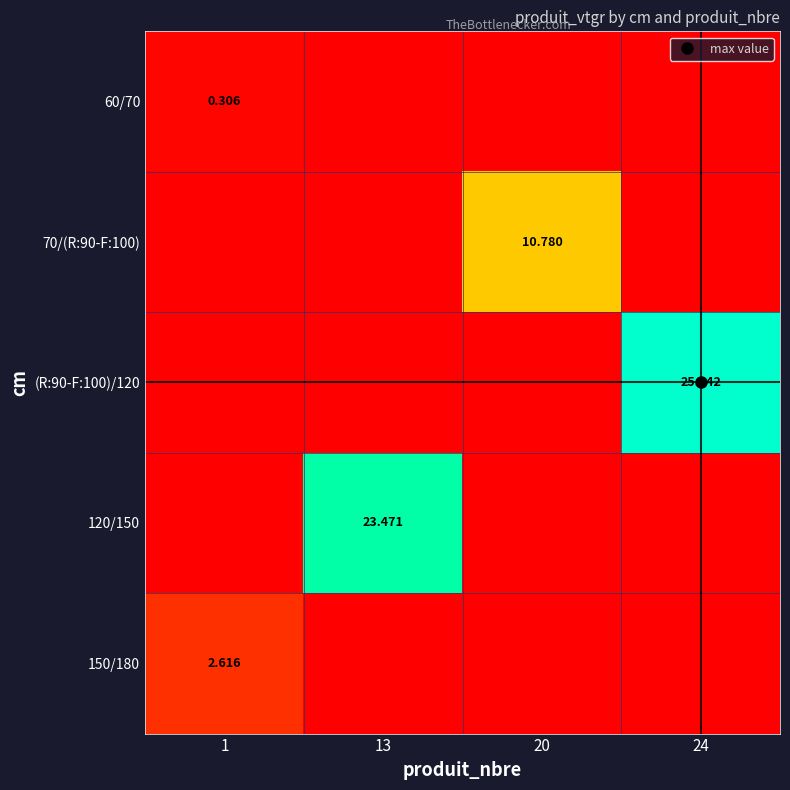

What is the difference between the (R:90-F:100)/120 values at 24 and 1?

25.5